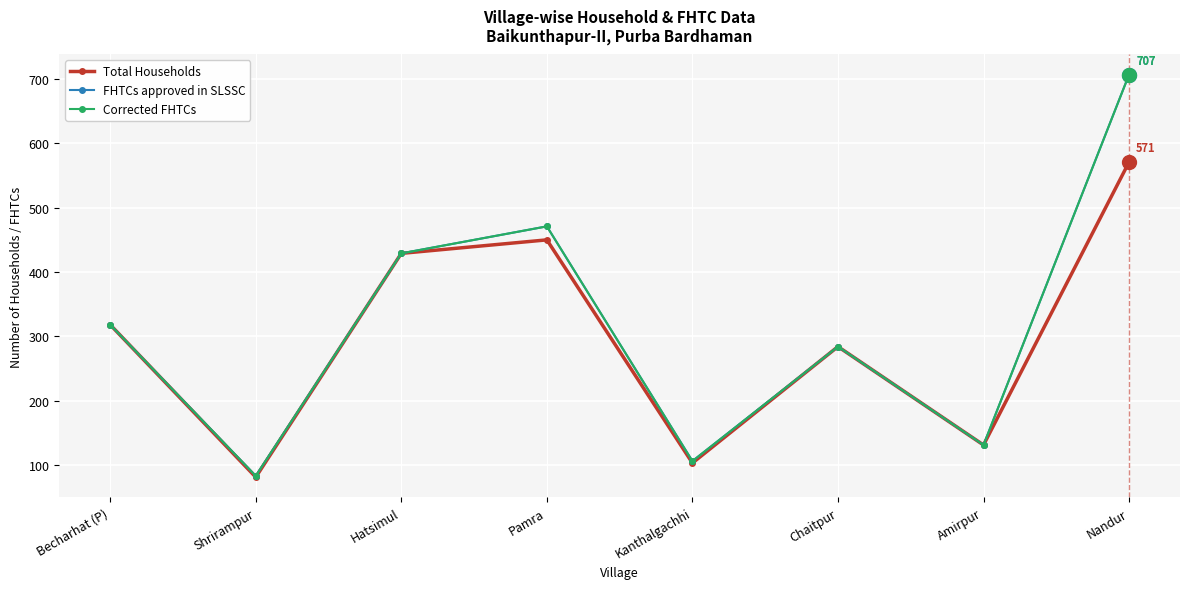

At which category is the sum across all series the highest?

Nandur